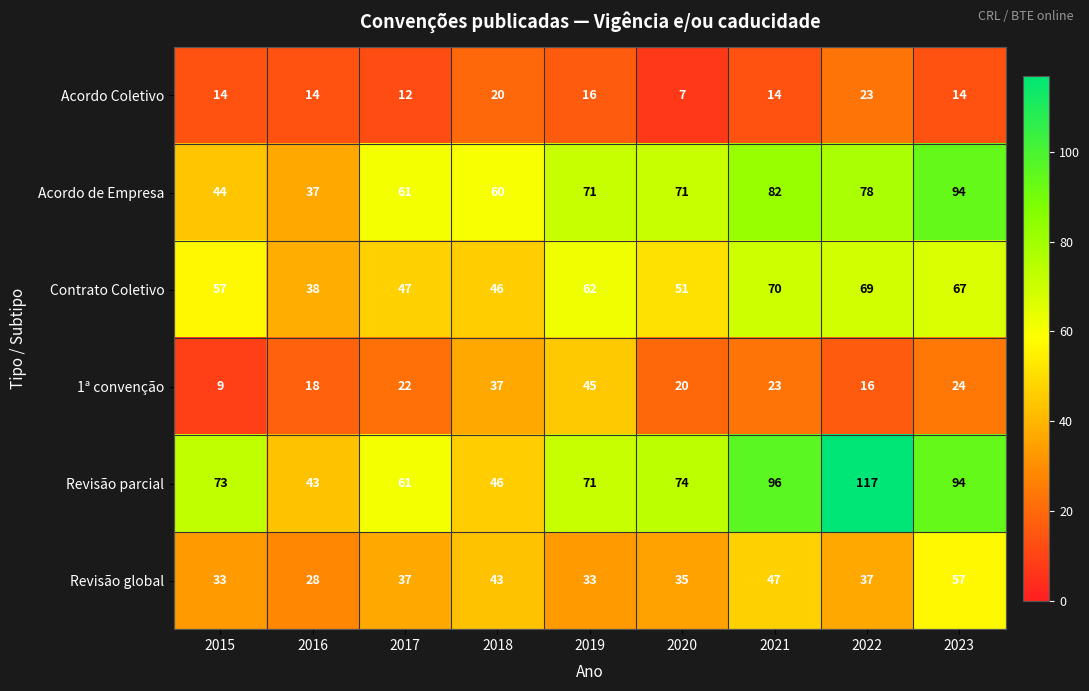

Between 2020 and 2021, which series saw the biggest shift?

Revisão parcial